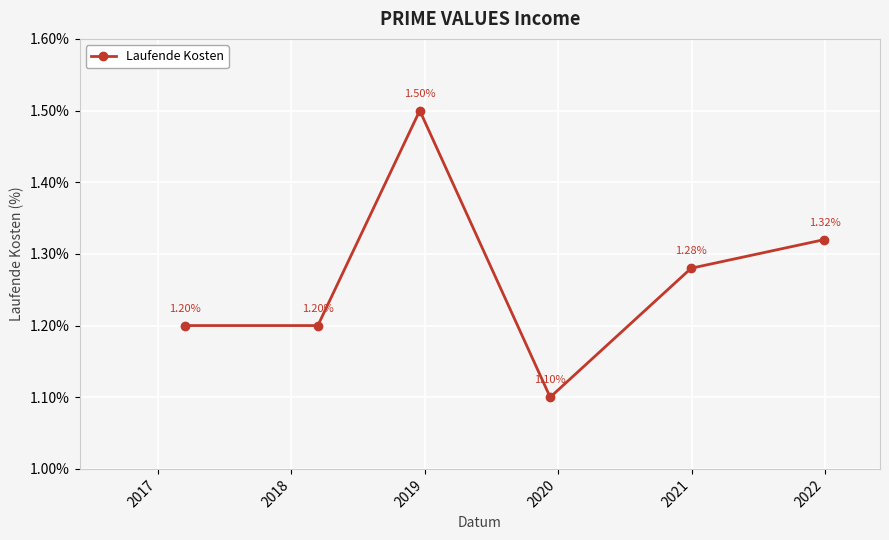

What is the smallest value displayed?

1.1